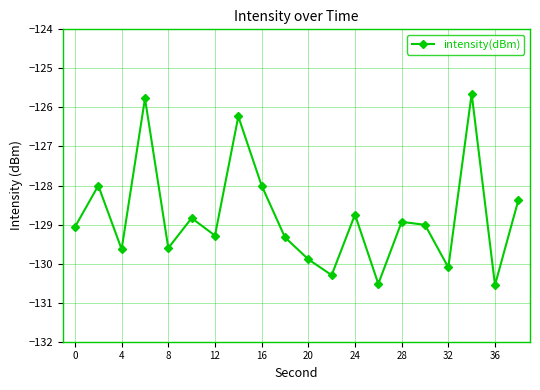

True or false: there are more than 1 points higher than both neighbors.

True